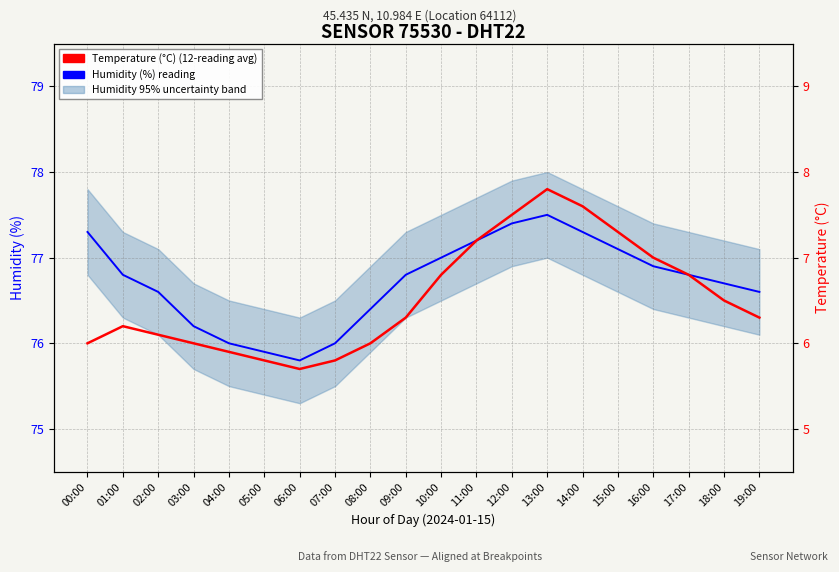

Is this an area chart (filled region under the line)?

No